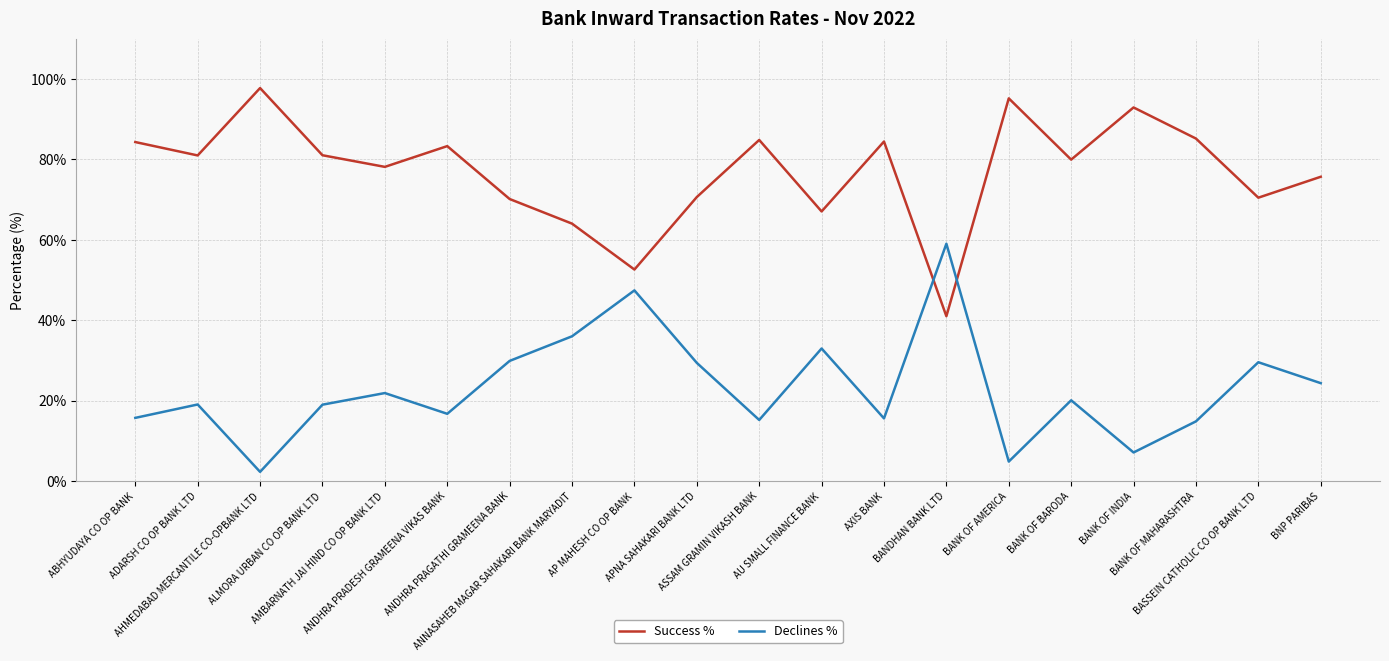

After their last crossing, which series has the higher values: Success % or Declines %?

Success %